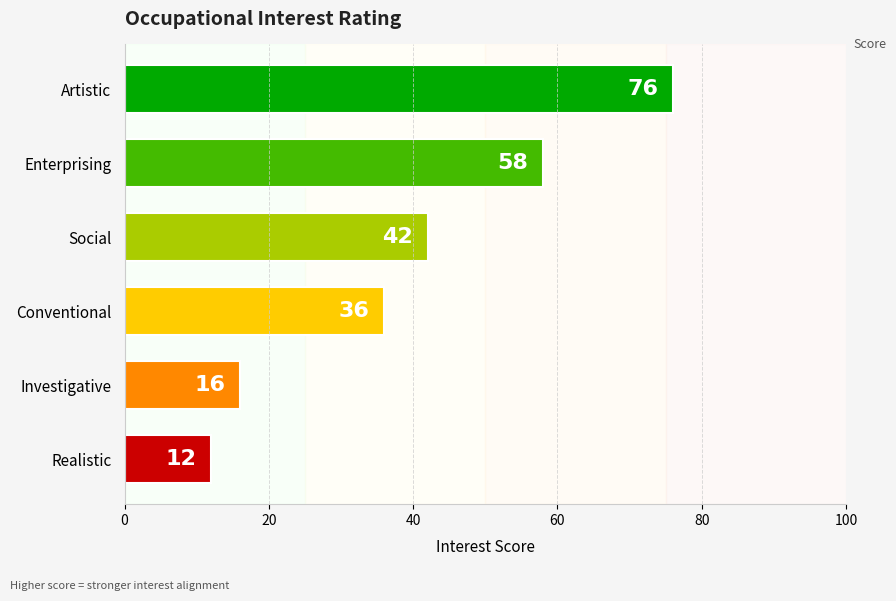

List the labels in order of value, largest first.

Artistic, Enterprising, Social, Conventional, Investigative, Realistic